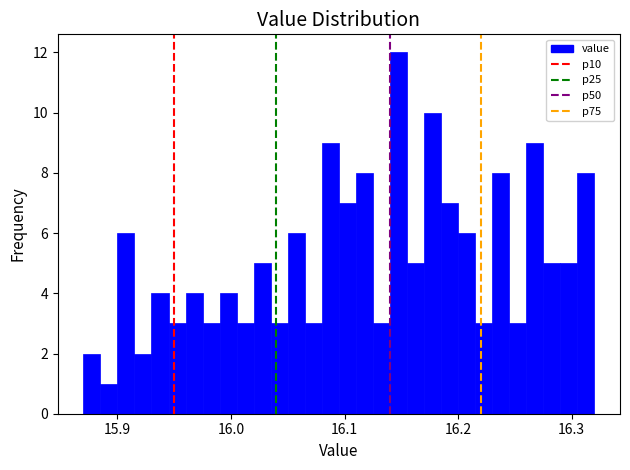

Read against the x-axis, roughly where is the centre of the tallest bar?

16.15